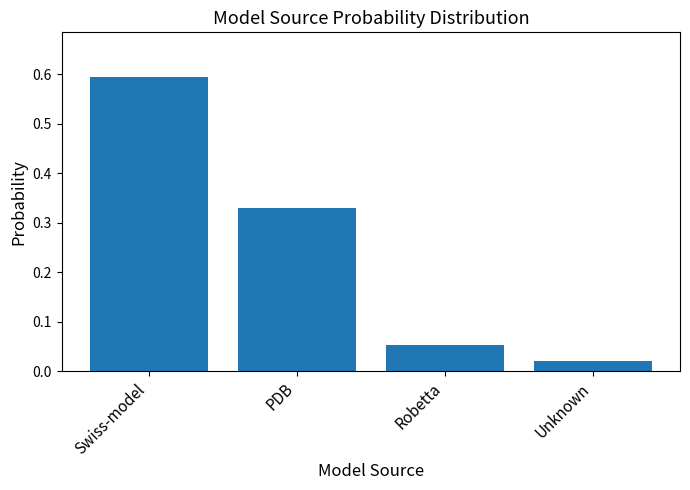

At which label is the value closest to 0?

Unknown